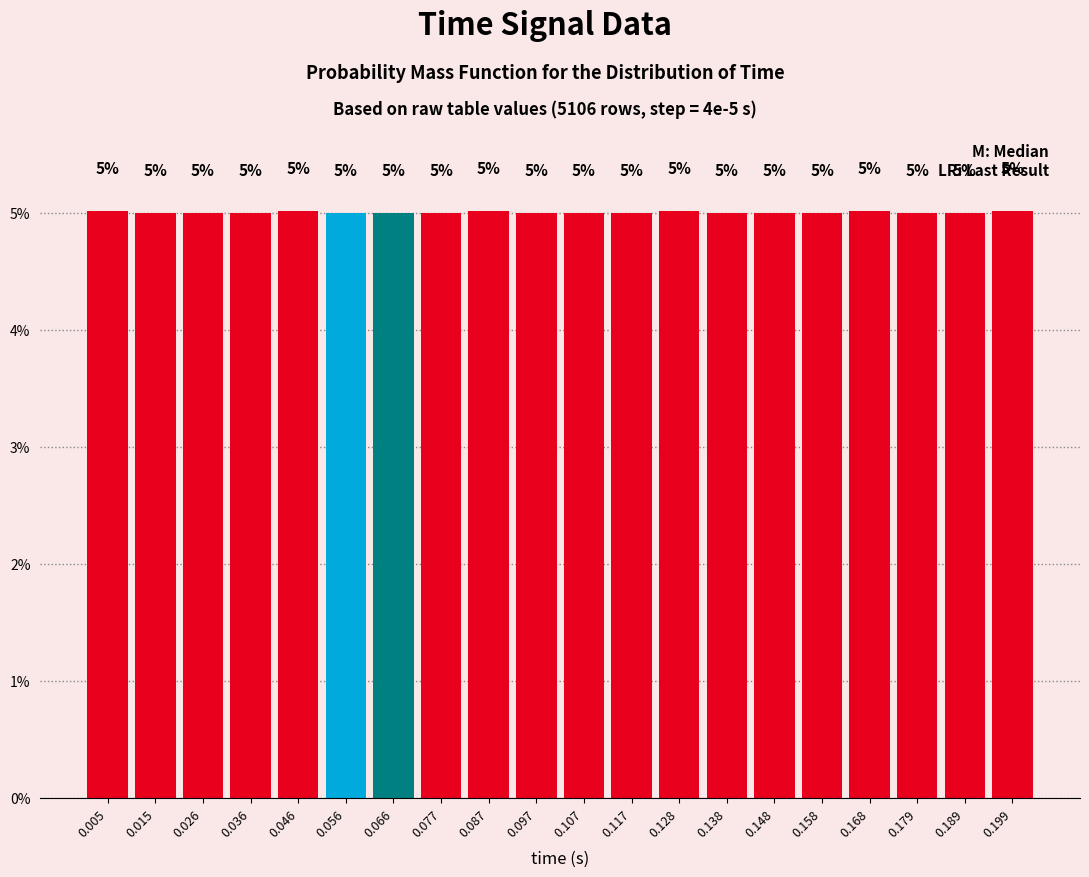

Reading left to right, extract all data points from this chart.

5.0	5.0	5.0	5.0	5.0	5.0	5.0	5.0	5.0	5.0	5.0	5.0	5.0	5.0	5.0	5.0	5.0	5.0	5.0	5.0